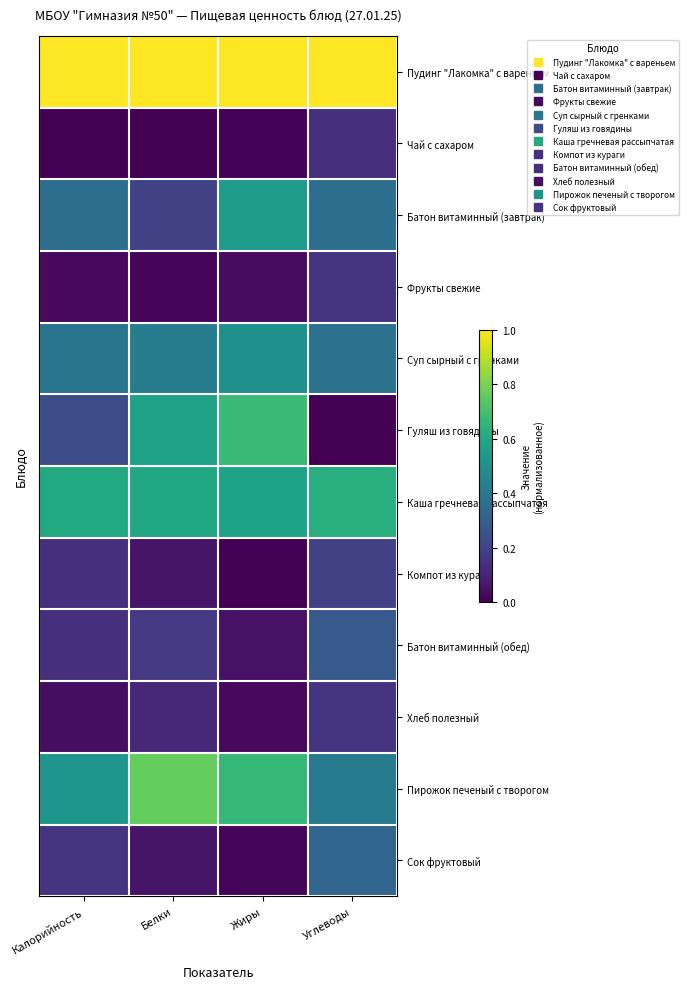

List the series in order of their peak value, lowest first.

Чай с сахаром, Фрукты свежие, Хлеб полезный, Компот из кураги, Батон витаминный (обед), Сок фруктовый, Суп сырный с гренками, Батон витаминный (завтрак), Каша гречневая рассыпчатая, Гуляш из говядины, Пирожок печеный с творогом, Пудинг "Лакомка" с вареньем